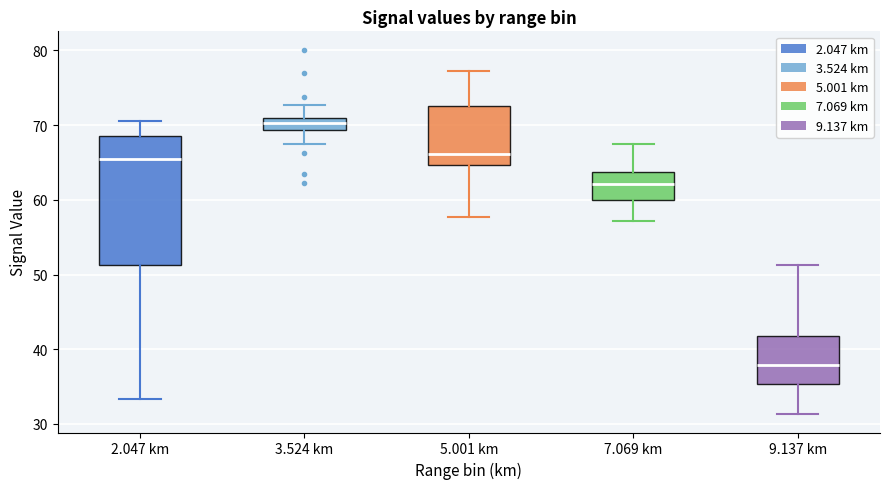

Reading left to right, read every box against the y-axis: the position of its median line, the range the box covers, and the ends of its whiskers. The values are not printed on the chart, so give them approximately, as read against the axis.

2.047 km: median 65, box 51 to 69, whiskers 33 to 71
3.524 km: median 70, box 69 to 71, whiskers 68 to 73
5.001 km: median 66, box 65 to 73, whiskers 58 to 77
7.069 km: median 62, box 60 to 64, whiskers 57 to 68
9.137 km: median 38, box 35 to 42, whiskers 31 to 51